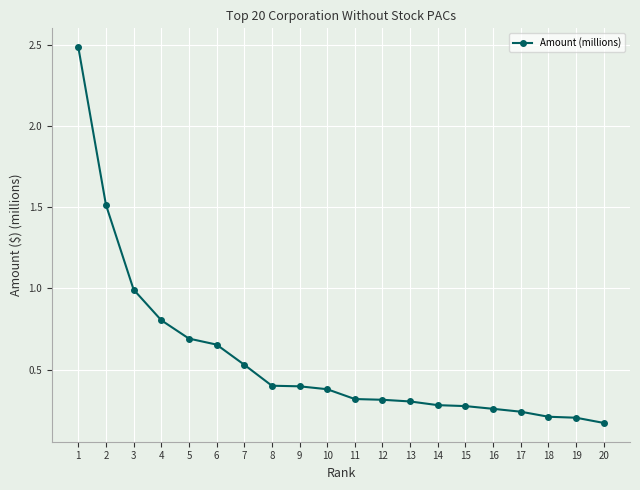

Between 11 and 20, which is larger?

11